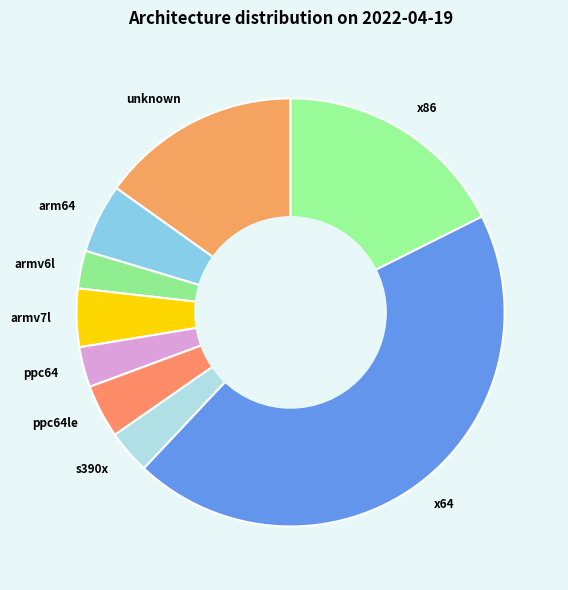

Does x86 account for over 50% of the chart?

No